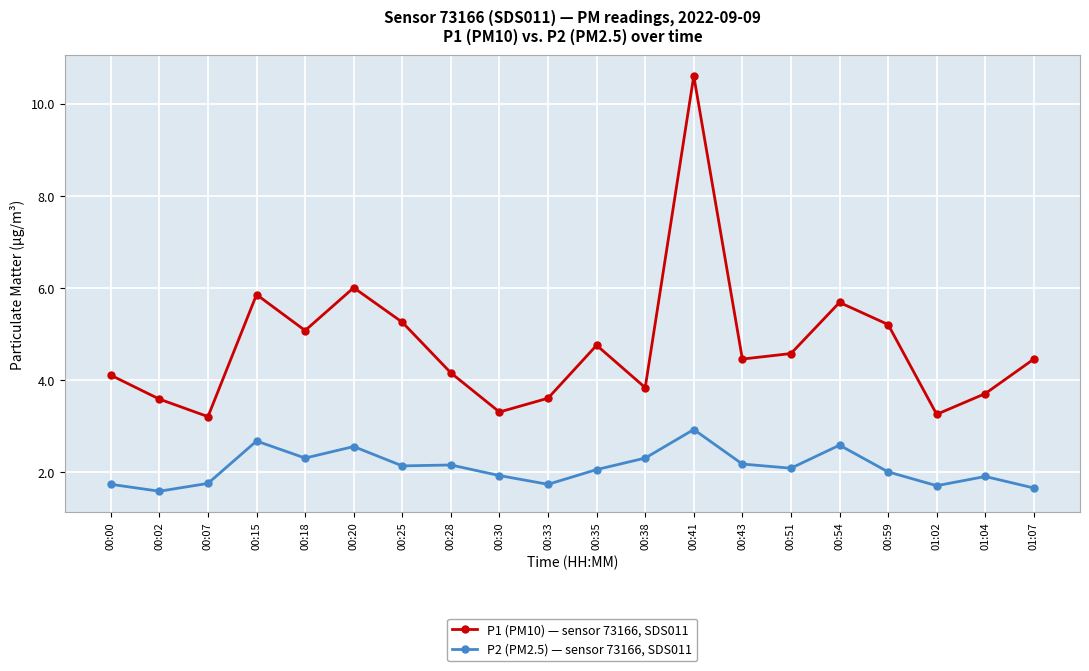

List the series in order of their peak value, lowest first.

P2 (PM2.5) — sensor 73166, SDS011, P1 (PM10) — sensor 73166, SDS011